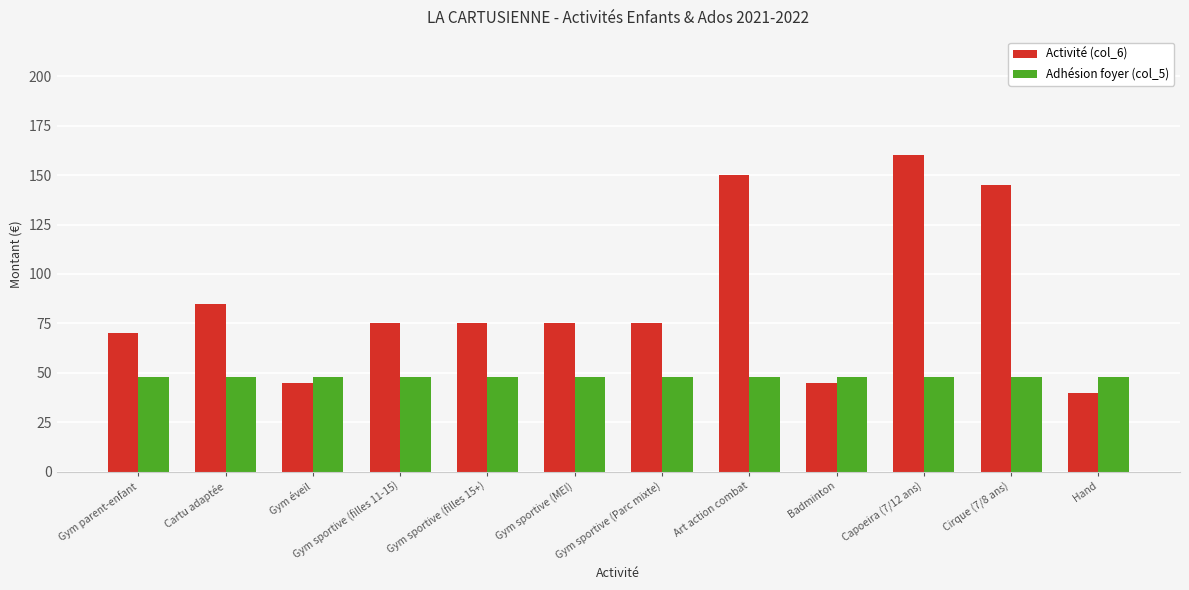

Read the Adhésion foyer (col_5) value at Gym sportive (MEI).

48